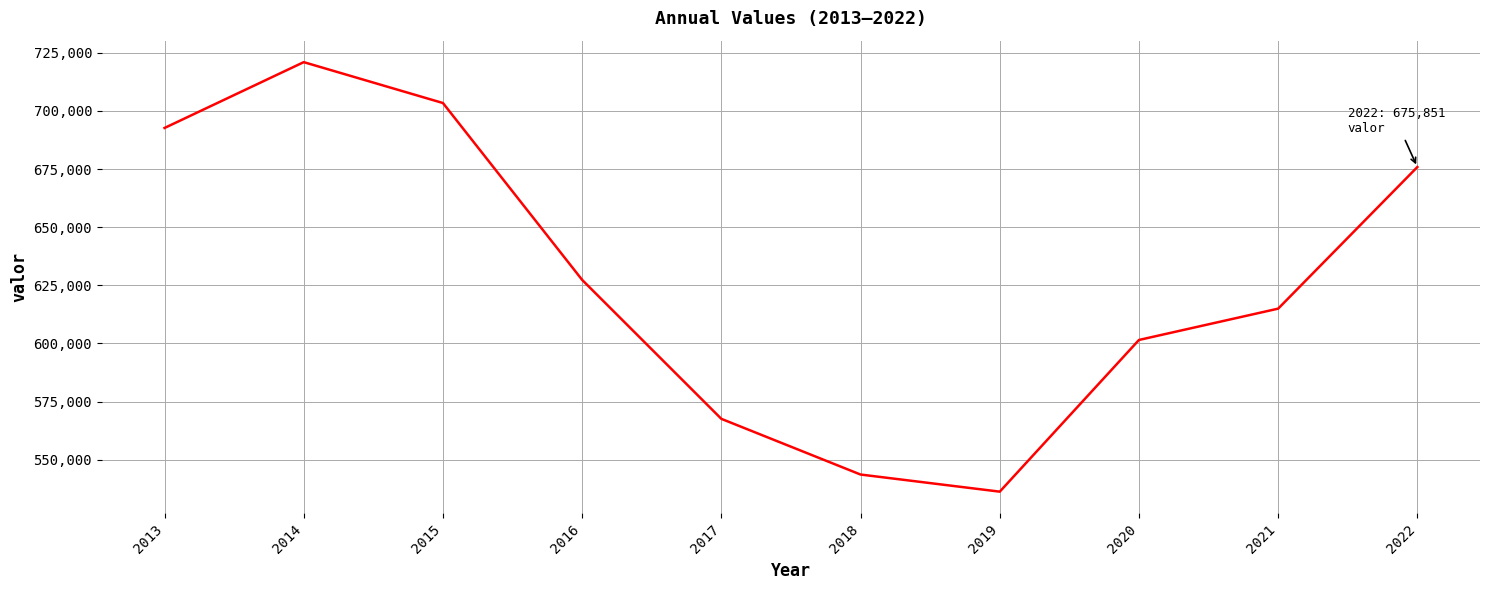

Is it true that the value at 2016 is 627337?

True